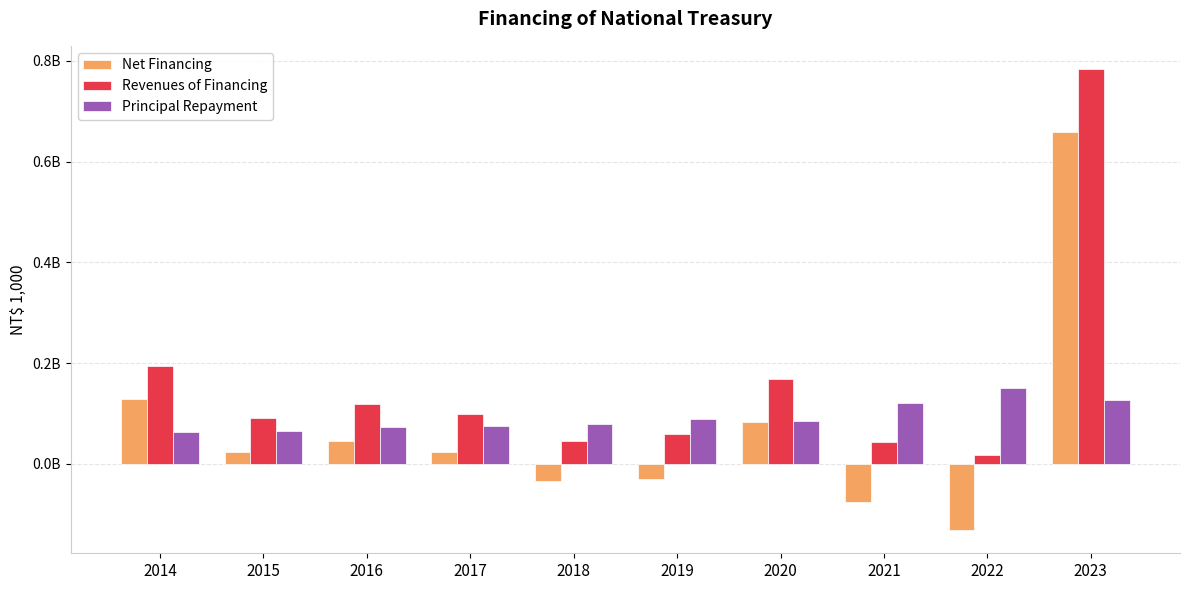

Reading left to right, list all the values displayed in this chart.

Net Financing: 2014=129407240	2015=24235905	2016=45889388	2017=23693632	2018=-34703410	2019=-29630855	2020=82950208	2021=-76497477	2022=-132000000	2023=658181619
Revenues of Financing: 2014=193407240	2015=90235905	2016=118889388	2017=97993632	2018=44496590	2019=58869145	2020=167950208	2021=43502523	2022=18000000	2023=784181619
Principal Repayment: 2014=64000000	2015=66000000	2016=73000000	2017=74300000	2018=79200000	2019=88500000	2020=85000000	2021=120000000	2022=150000000	2023=126000000